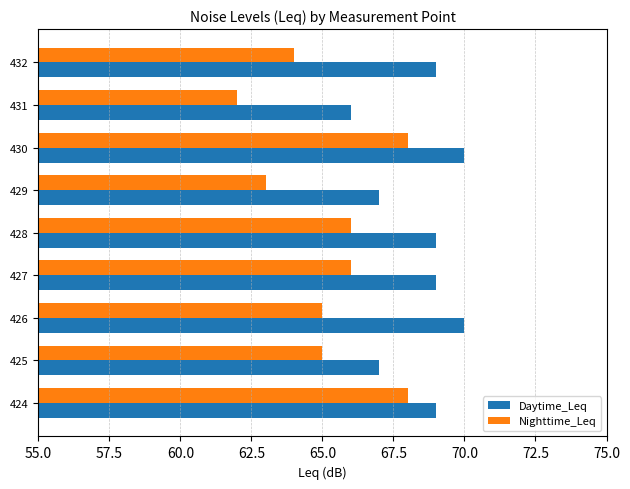

Between 425 and 427, which series saw the biggest shift?

Daytime_Leq